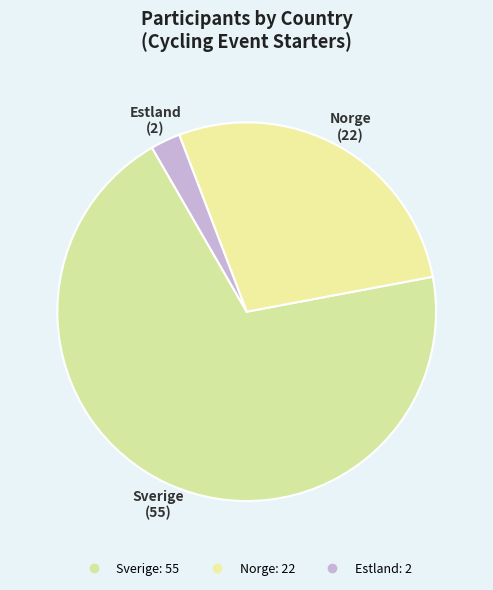

How many segments does this pie chart have?

3